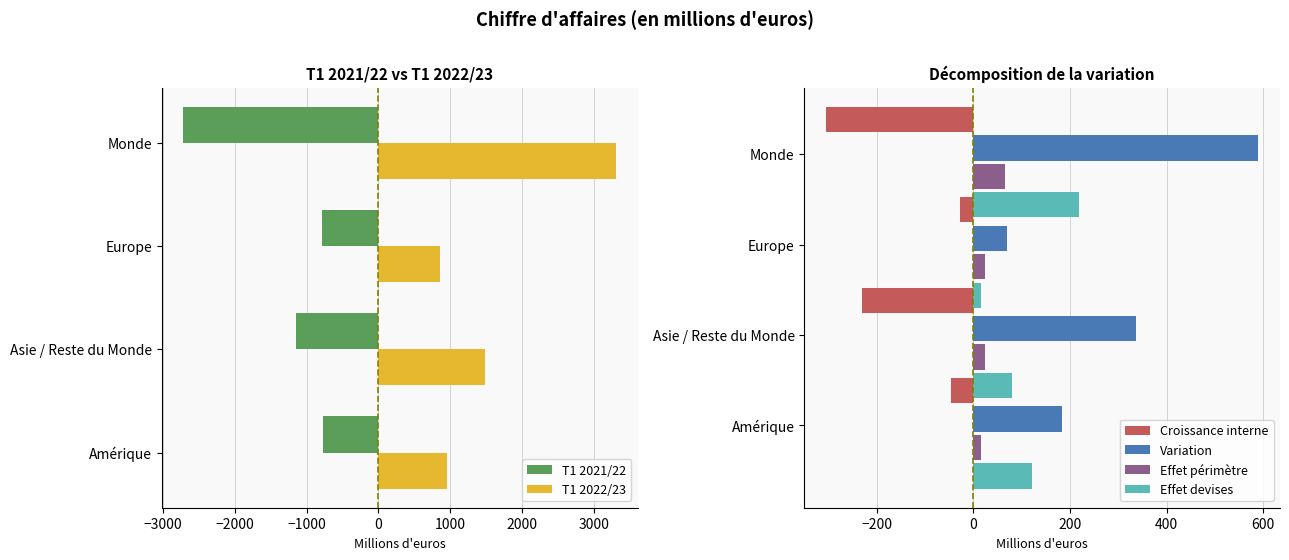

Does the chart contain any negative values?

Yes